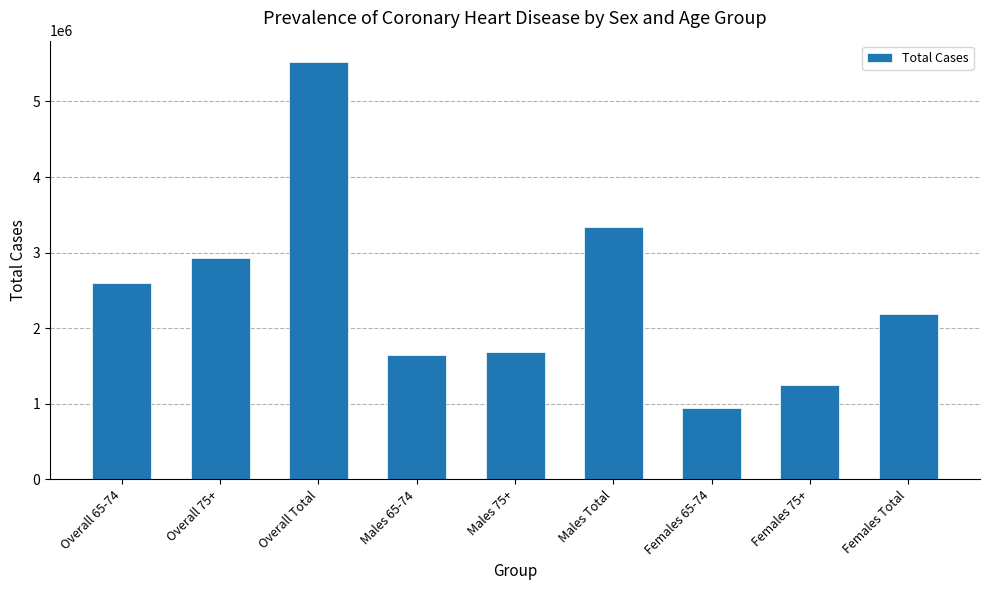

What is the difference between the values at Overall 75+ and Overall 65-74?

333996